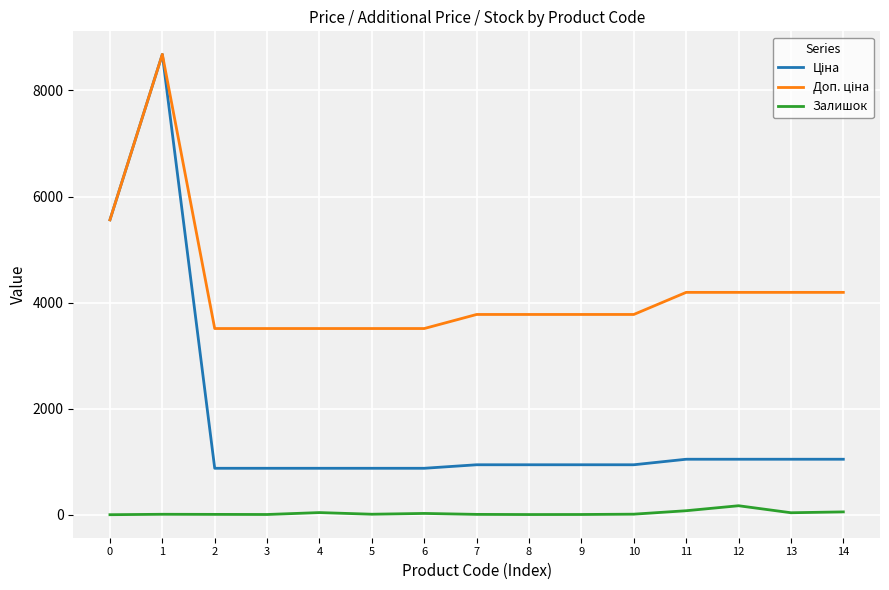

Is it true that Залишок equals 4.2 at 9?

False